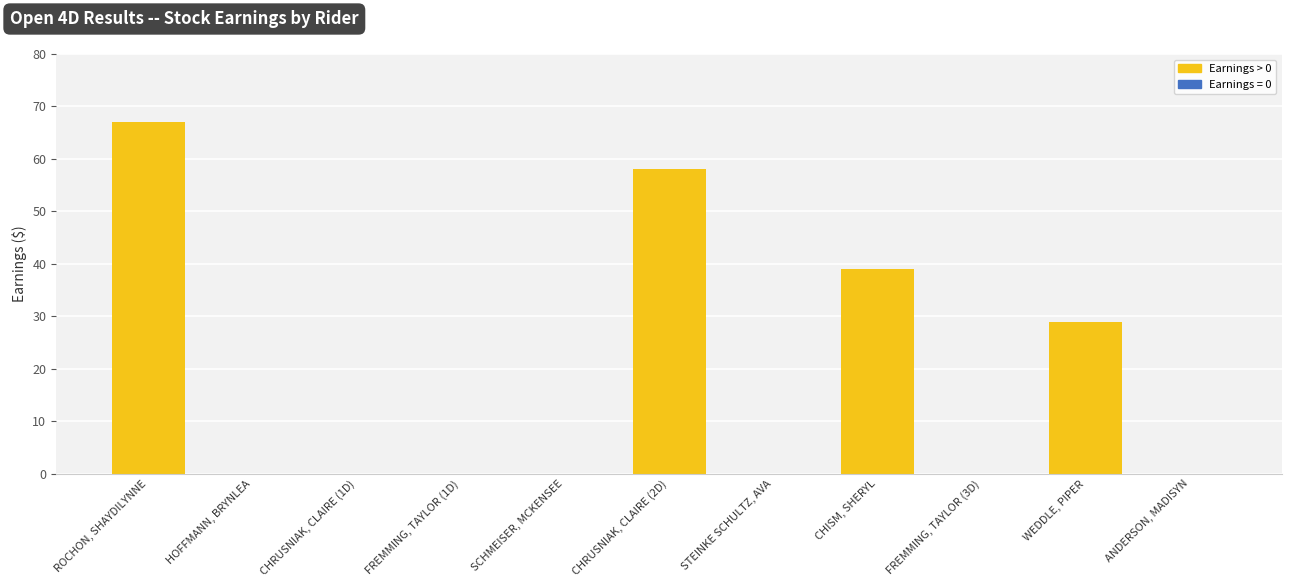

Are the bars horizontal?

No